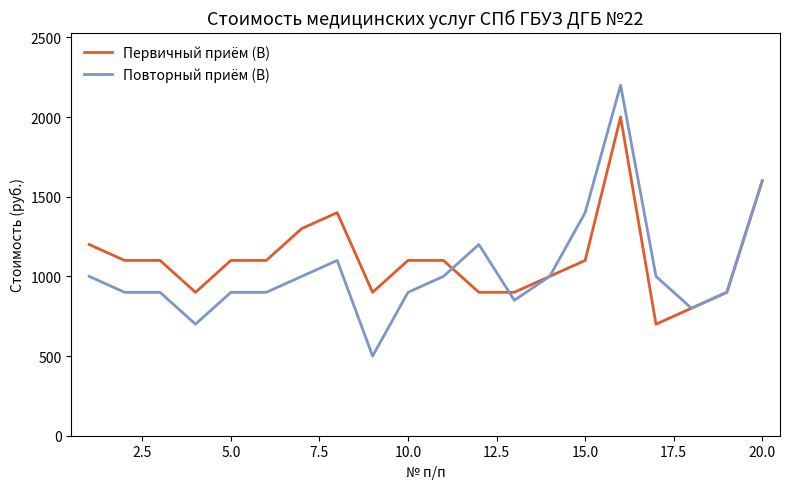

What is the highest value of the Первичный приём (В) series?

2000